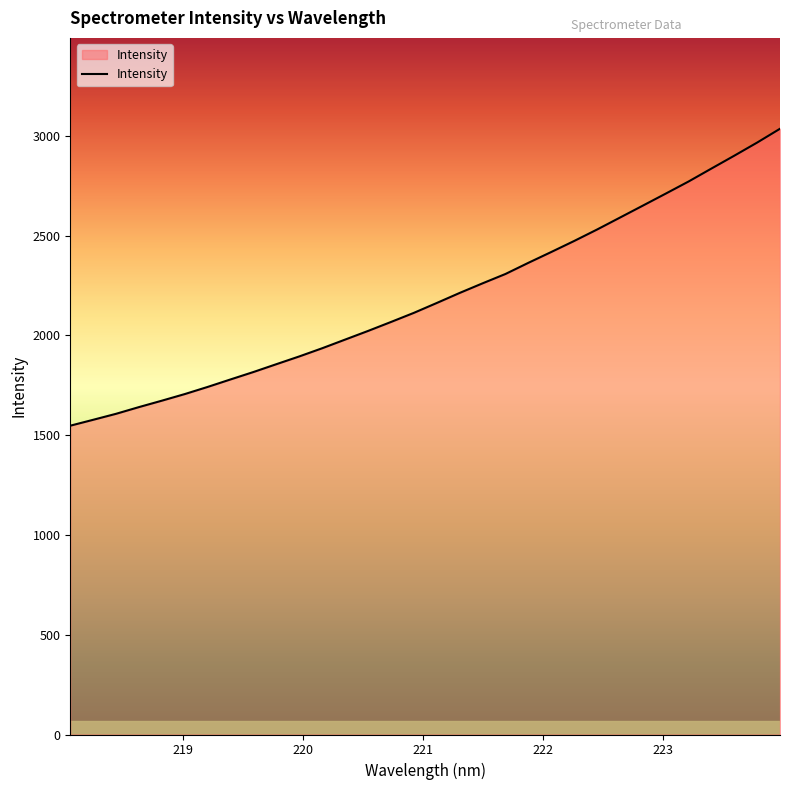

What is the minimum value shown in the chart?

1547.6